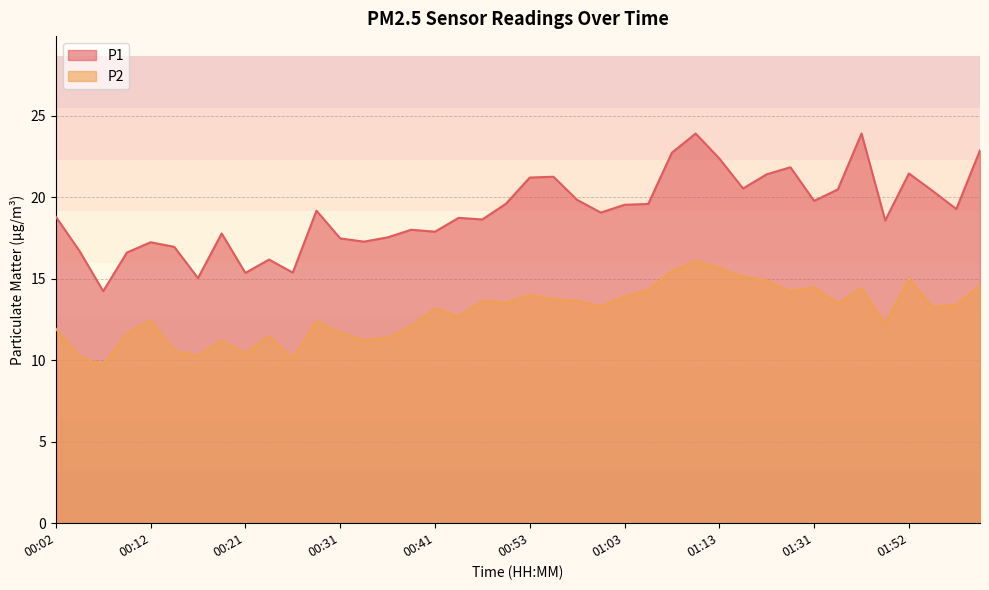

What is the label of the 26th point from the right?

00:36